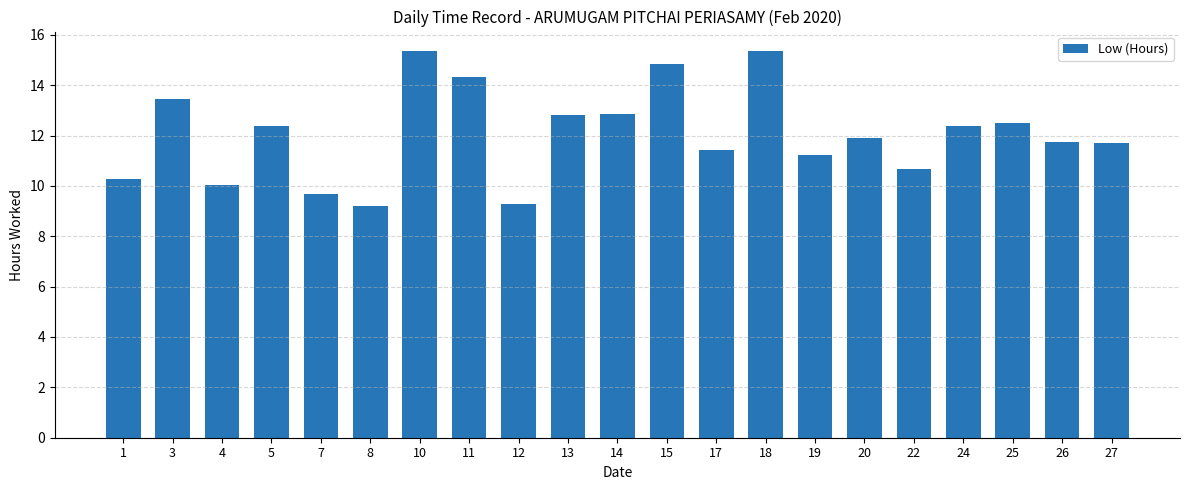

Between 20 and 10, which is larger?

10